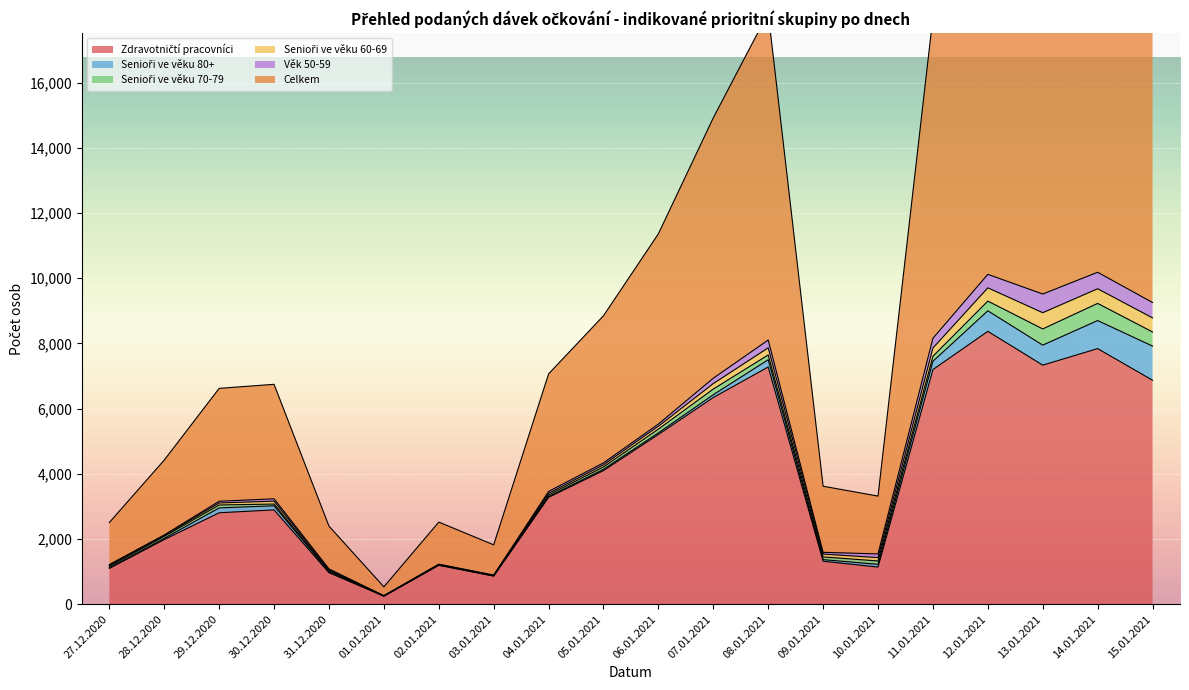

What is the value of the Celkem point at the 18th from the left?

13533